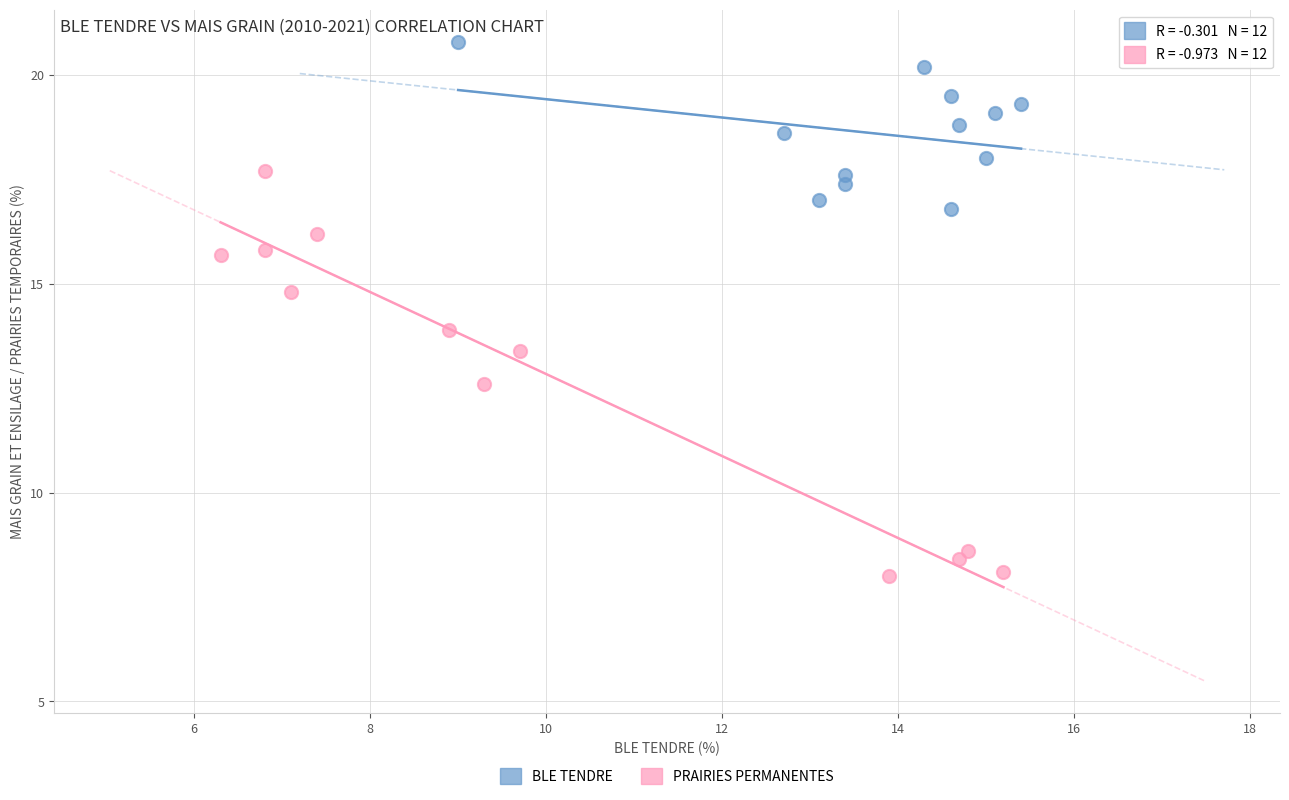

Which series reaches the minimum Y coordinate?

PRAIRIES PERMANENTES